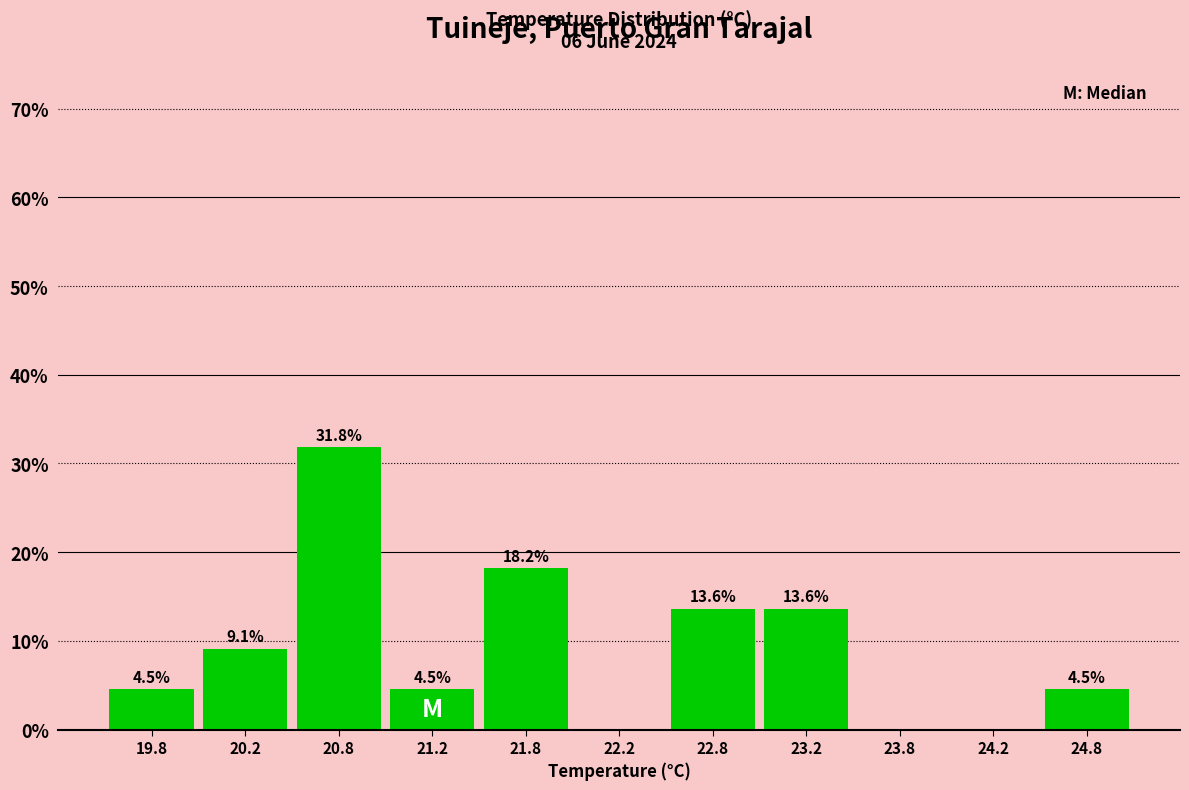

Over which range of the x-axis is the bar tallest?

20.5 to 21.0